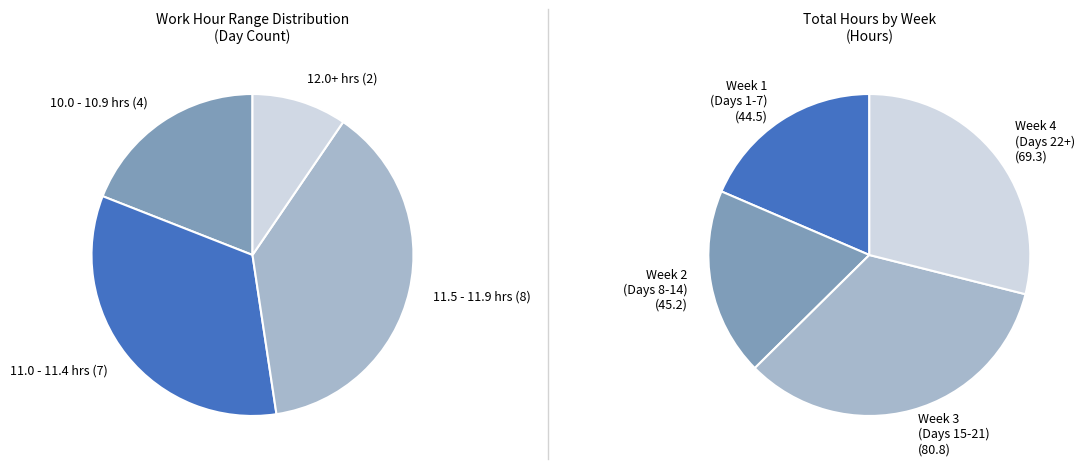

To the nearest percent, what portion does Day 13 represent?

5%